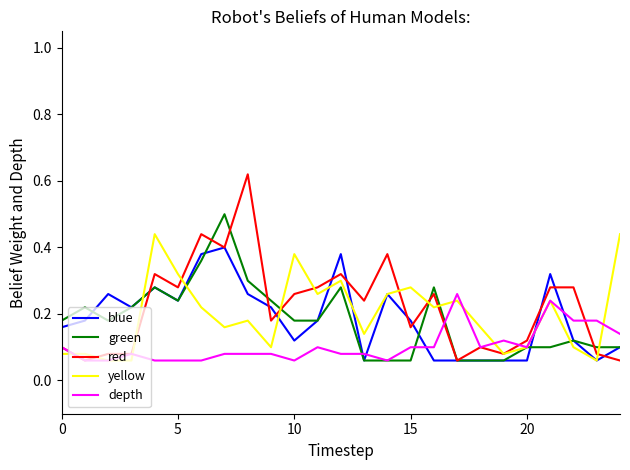

Which series has the widest spread of values?

red